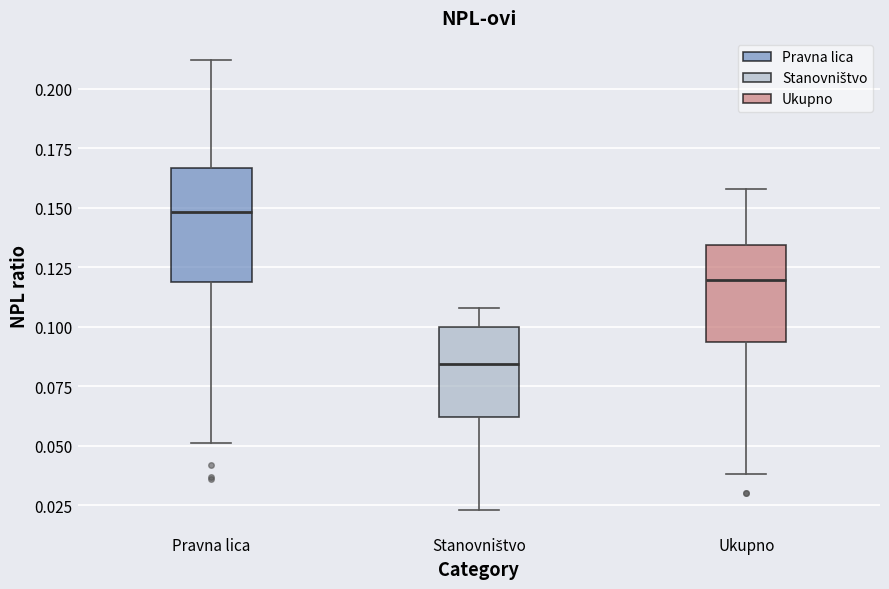

Reading left to right, transcribe this box plot: for each box, give where its median line is, the range the box spans, and where its two whiskers end, as read against the y-axis. The values are not printed on the chart, so give them approximately, as read against the axis.

Pravna lica: median 0.150, box 0.120 to 0.165, whiskers 0.050 to 0.210
Stanovništvo: median 0.085, box 0.060 to 0.100, whiskers 0.025 to 0.110
Ukupno: median 0.120, box 0.095 to 0.135, whiskers 0.040 to 0.160